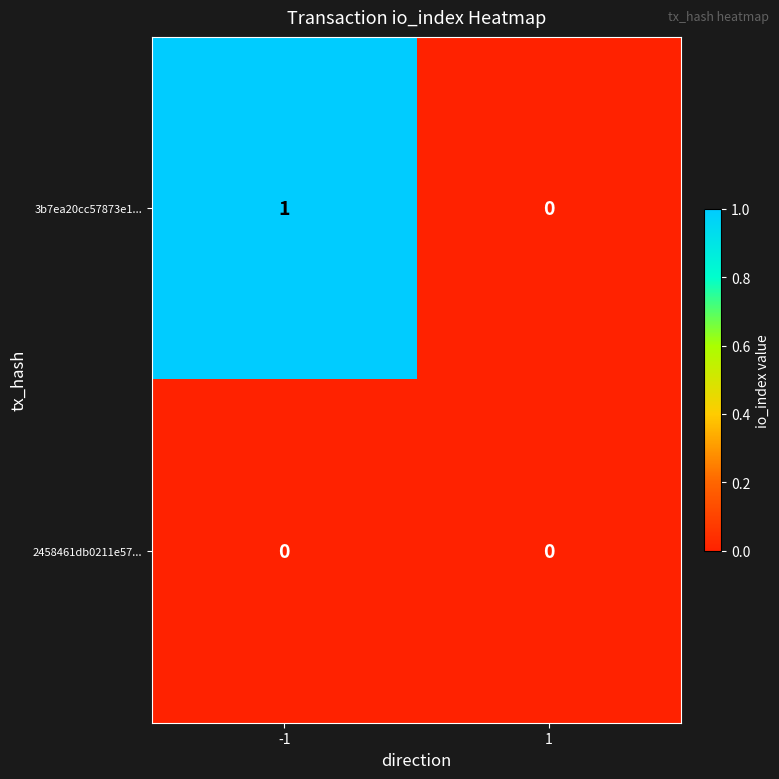

List the series in order of their peak value, highest first.

3b7ea20cc57873e1..., 2458461db0211e57...